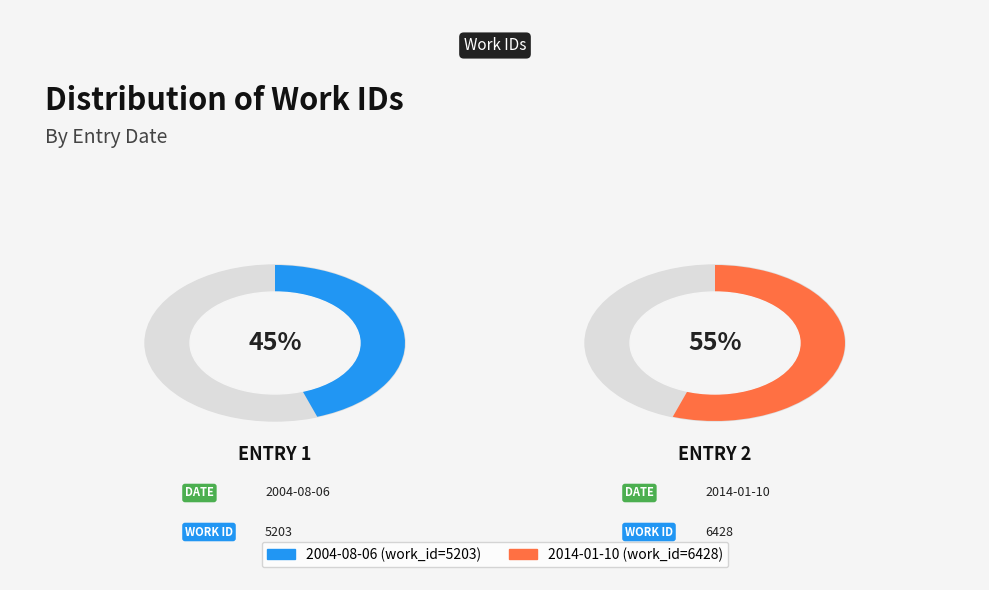

Between 2004-08-06 and 2014-01-10, which is larger?

2014-01-10